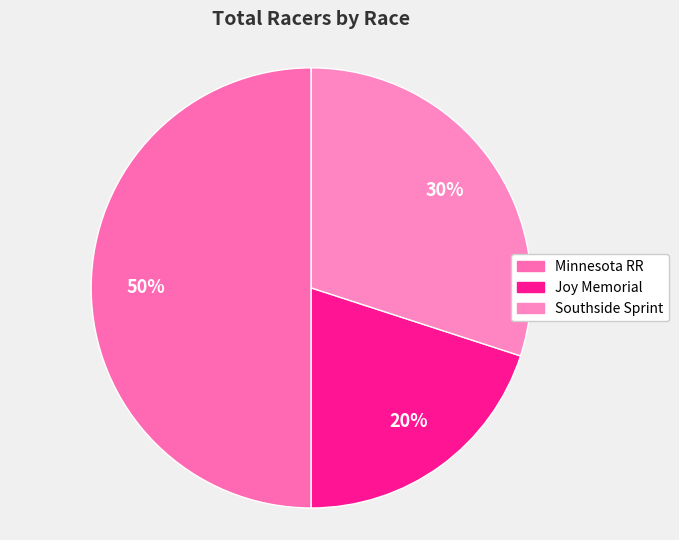

Which slice is the largest?

Minnesota RR Championship